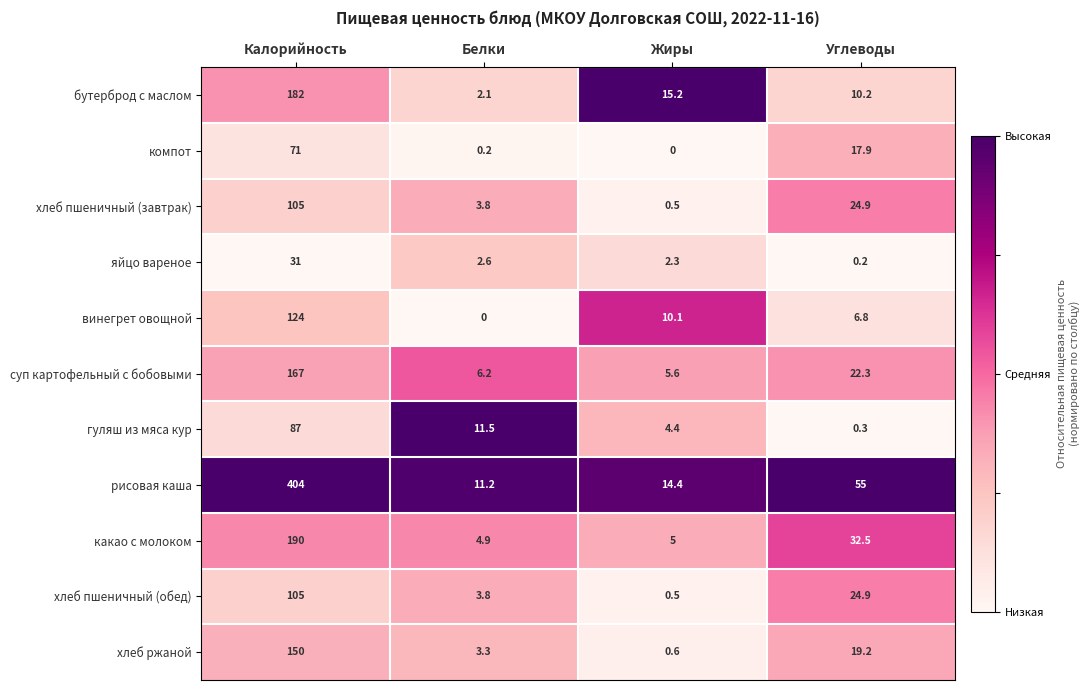

At which category is the sum across all series the highest?

Калорийность